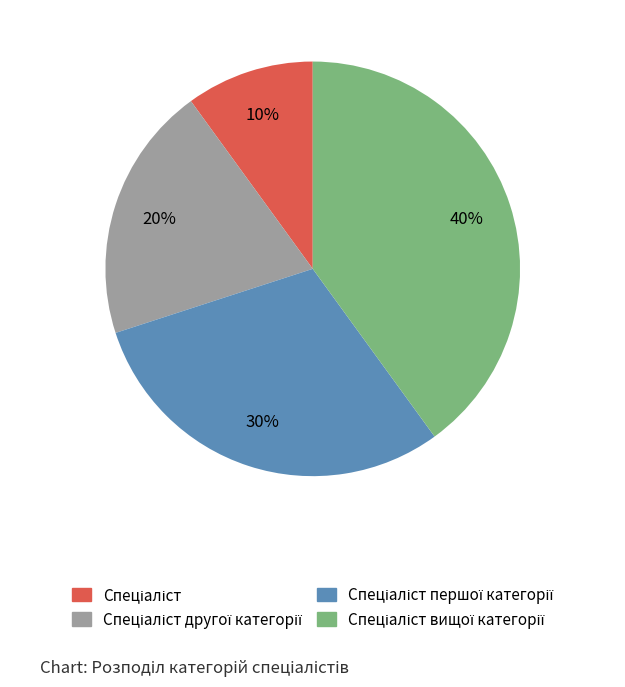

Is there any slice that represents more than half of the pie?

No